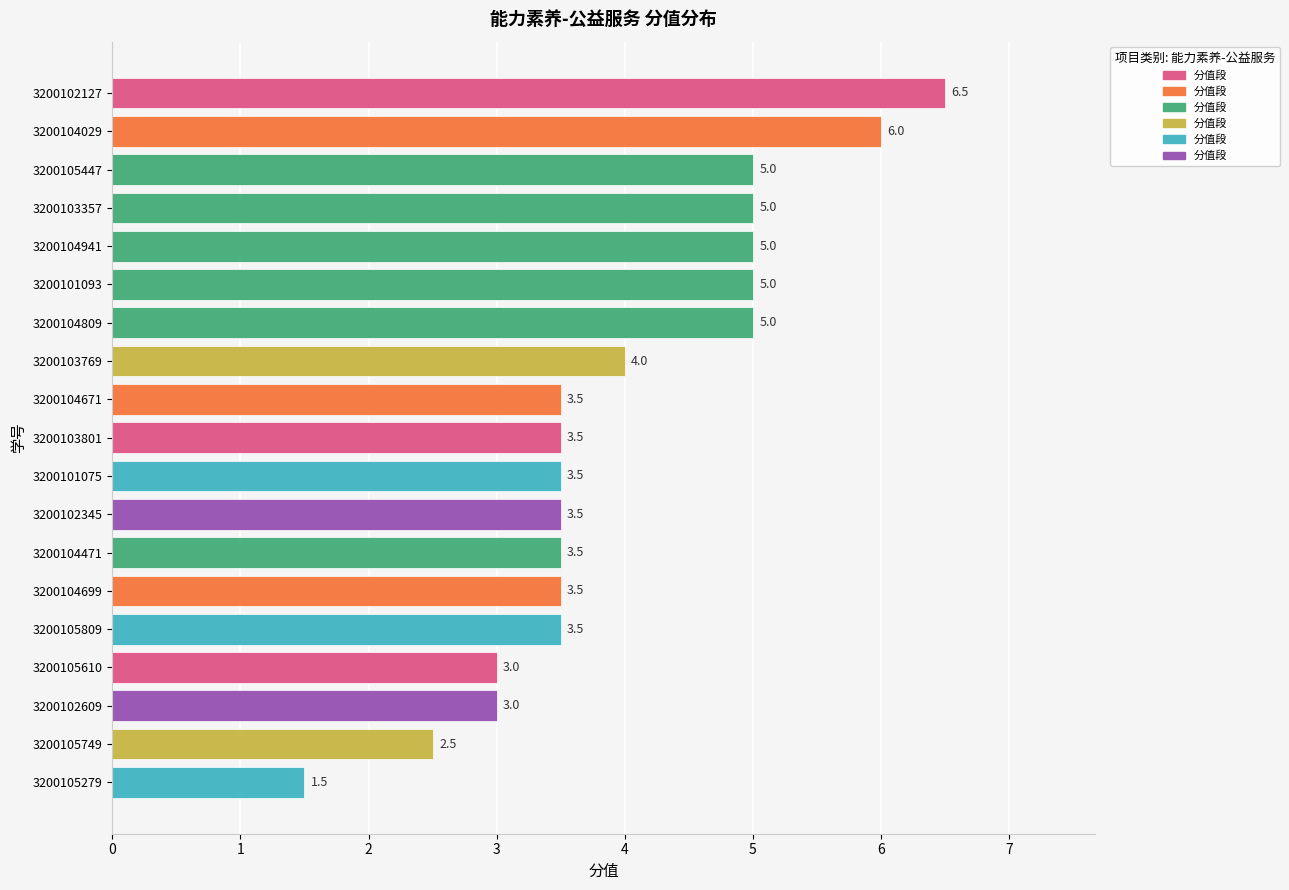

The value at 3200105279 is 1.5. True or false?

True